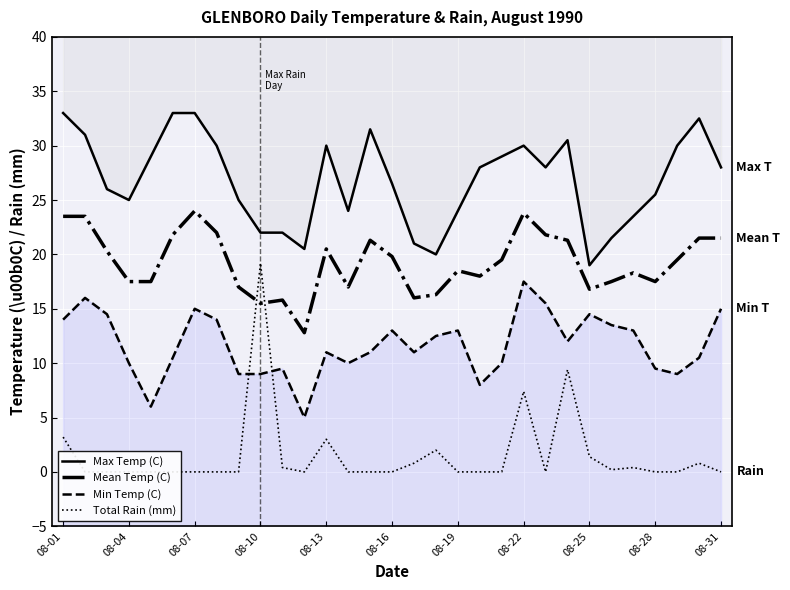

Is the value of Max Temp (C) at 08-19 greater than the value of Min Temp (C) at 23?

Yes